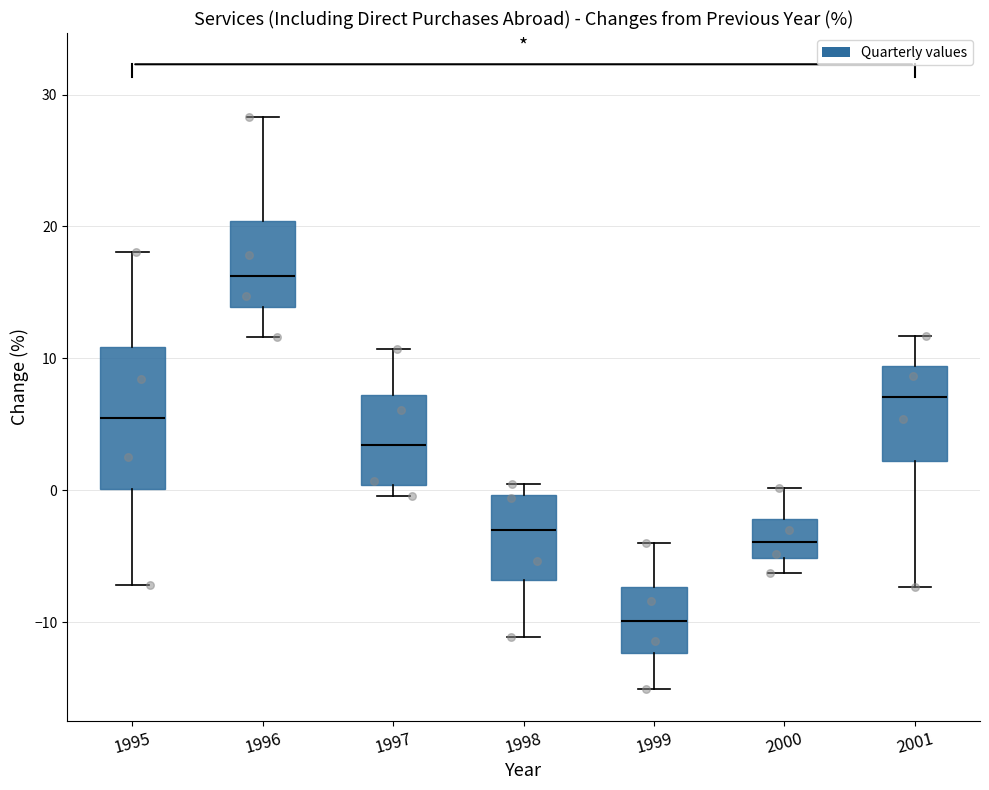

Which box's median line is the lowest?

1999